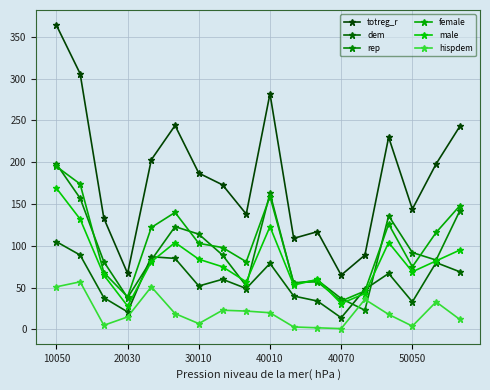

Is this an area chart (filled region under the line)?

No